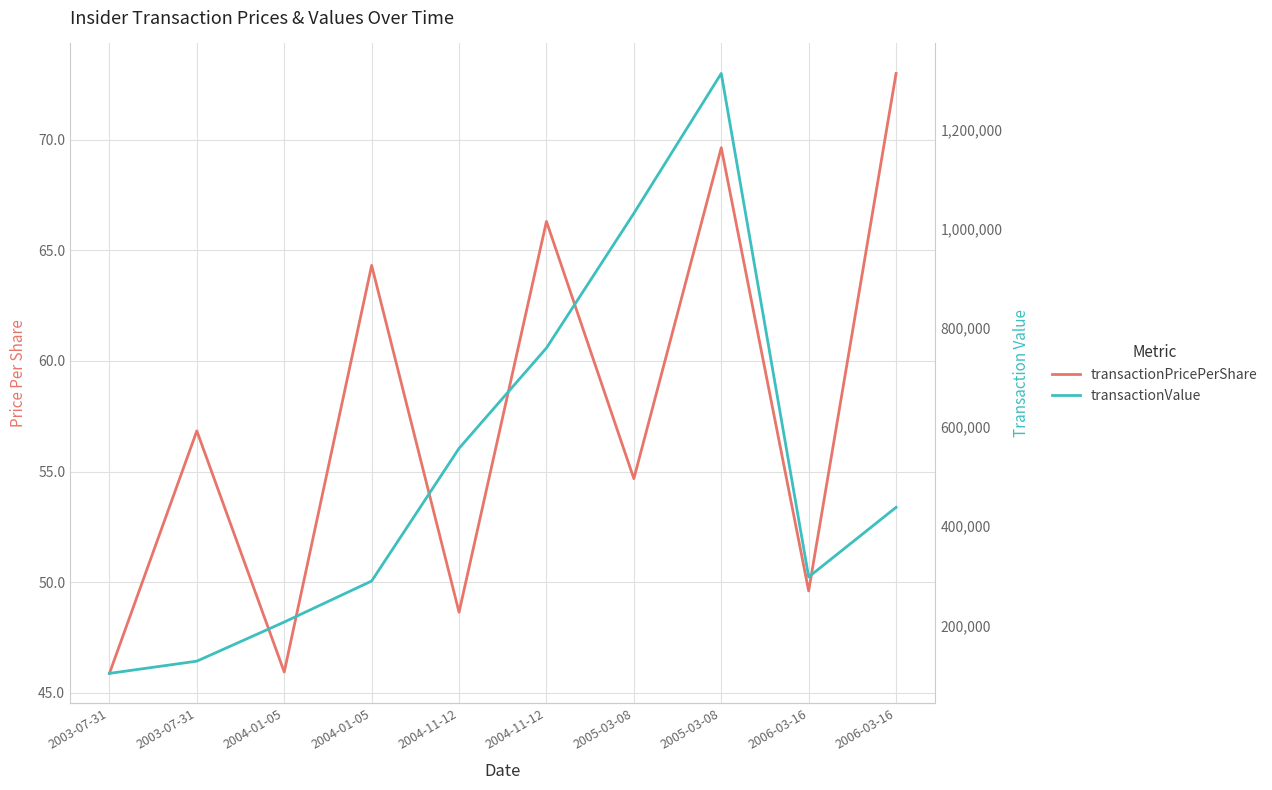

At which label does transactionValue first exceed 438000?

2004-11-12